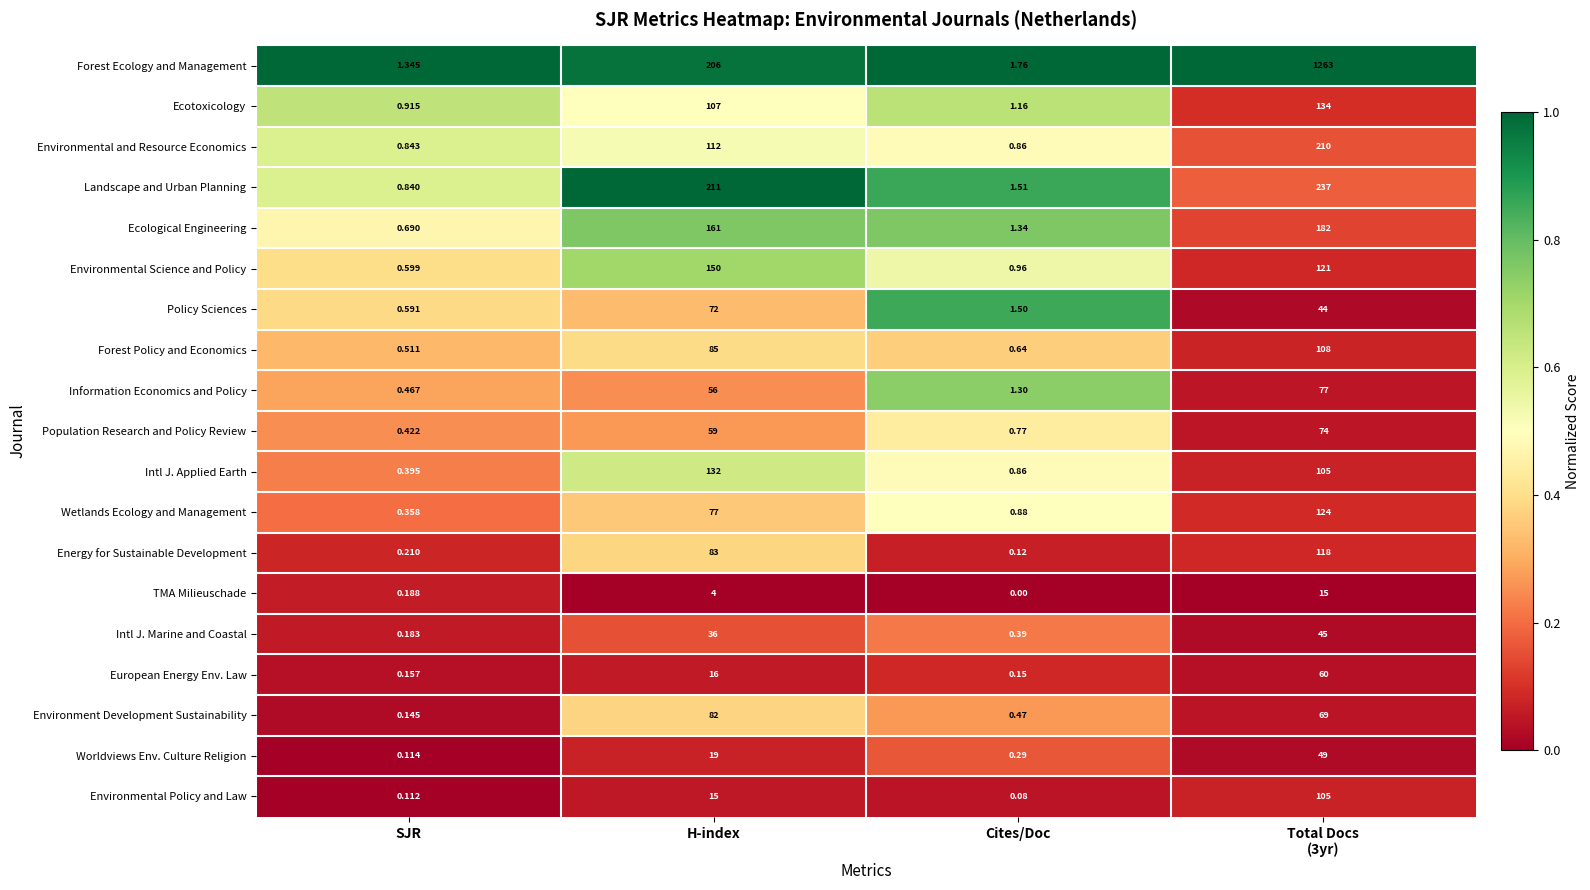

Which series has the largest total across all categories?

Forest Ecology and Management